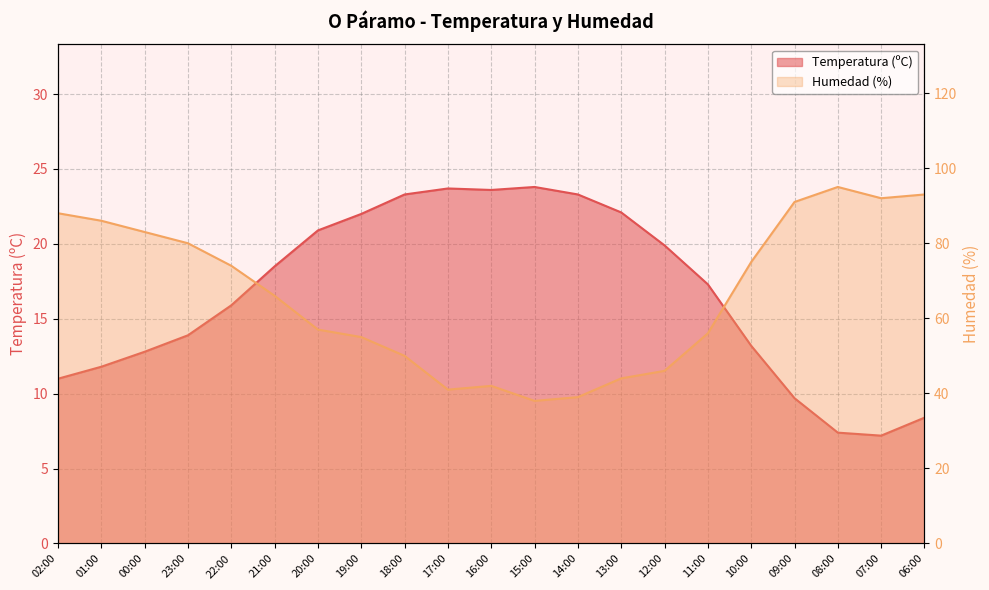

In Temperatura (ºC), how many points are lower than both neighbors (excluding endpoints)?

2